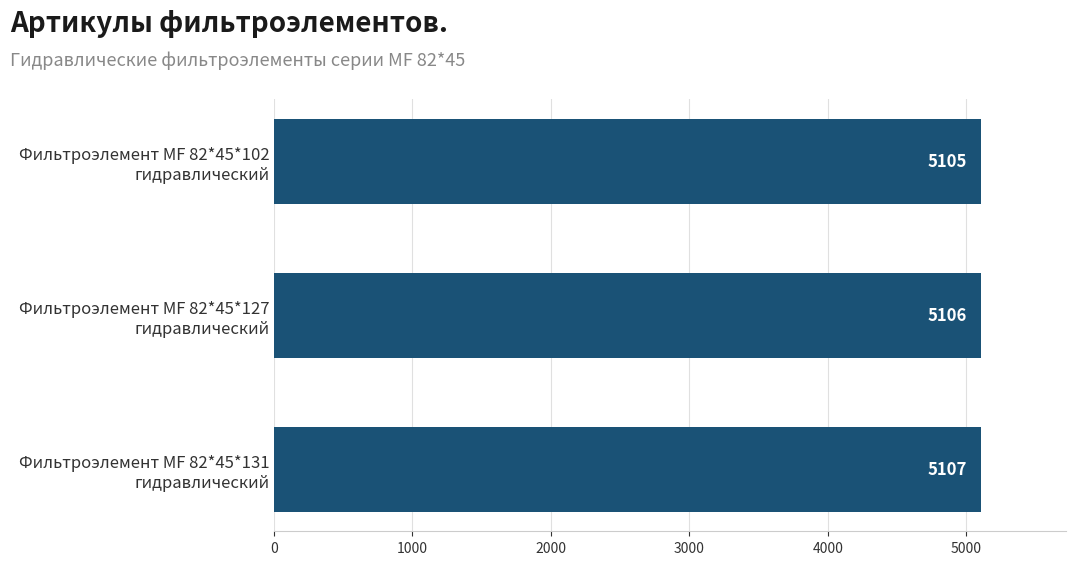

What is the value of the 3rd bar from the top?

5107